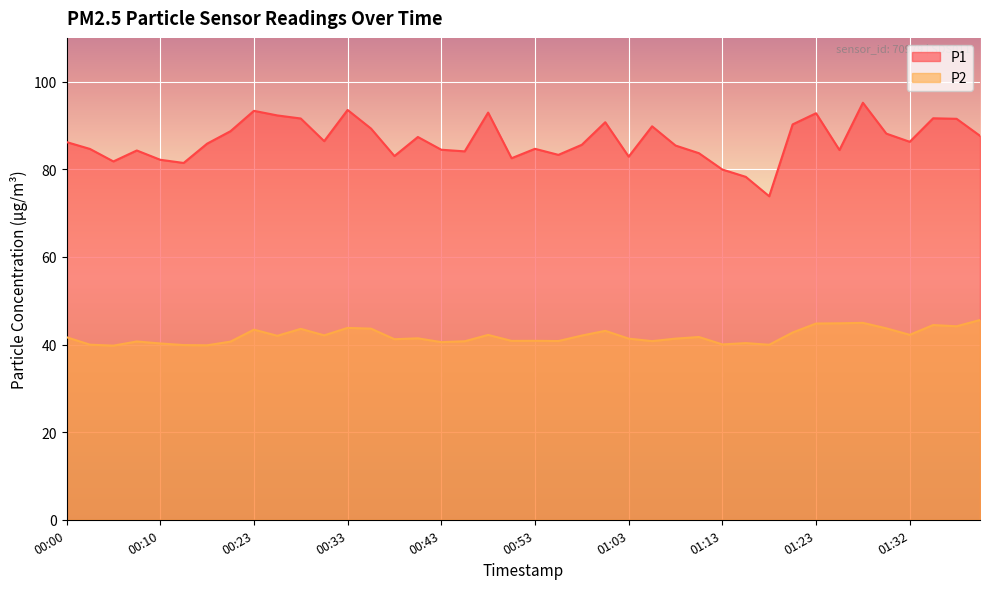

At which label is P1 closest to 84?

00:46